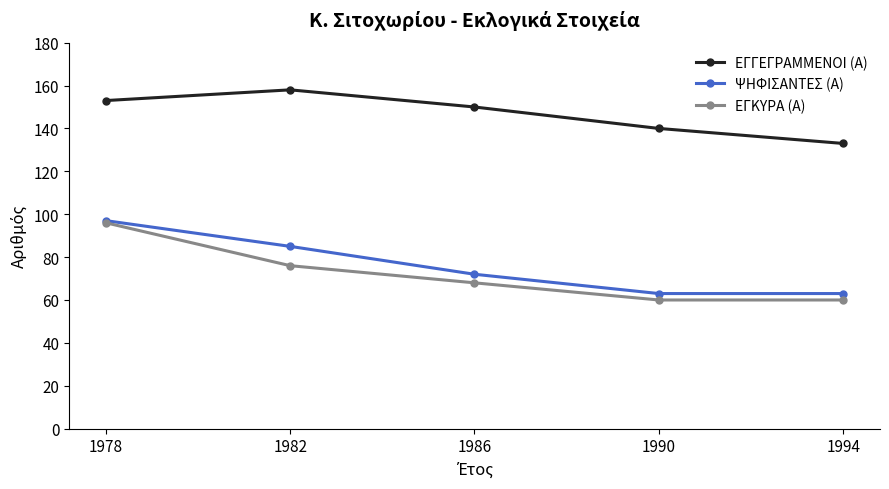

At which label does ΕΓΚΥΡΑ (Α) first exceed 68?

1978